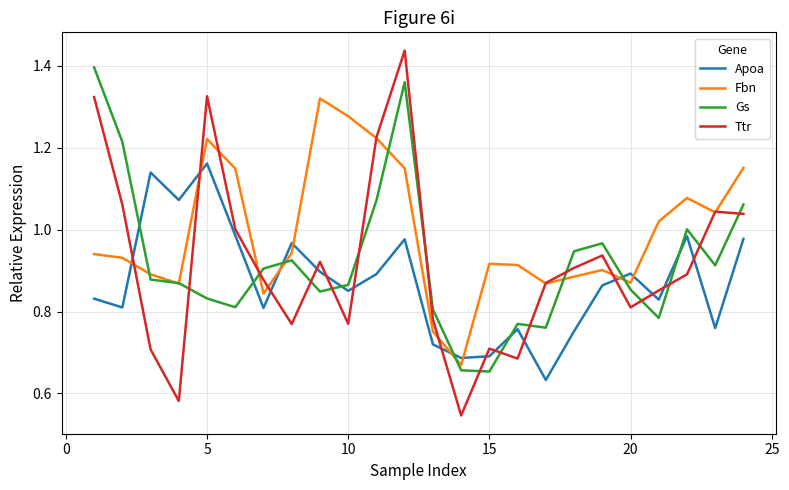

Which series has the largest total across all categories?

Fbn